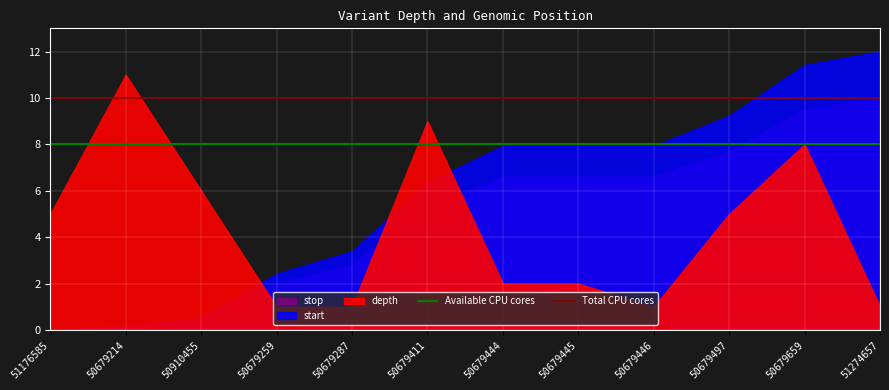

The Available CPU cores series shows 13 at 50679411. True or false?

False